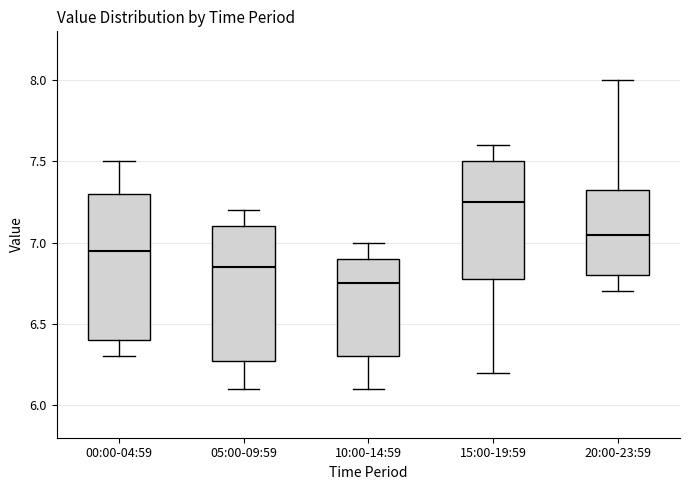

Which box's median line is the highest?

15:00-19:59